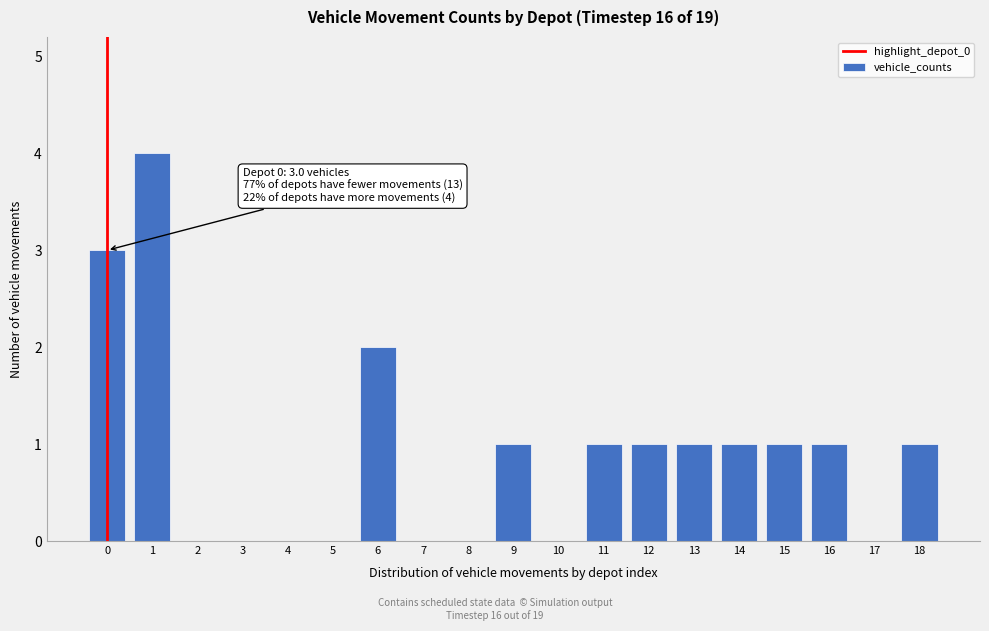

Reading right to left, transcribe all the data shown in this chart.

18=1	17=0	16=1	15=1	14=1	13=1	12=1	11=1	10=0	9=1	8=0	7=0	6=2	5=0	4=0	3=0	2=0	1=4	0=3